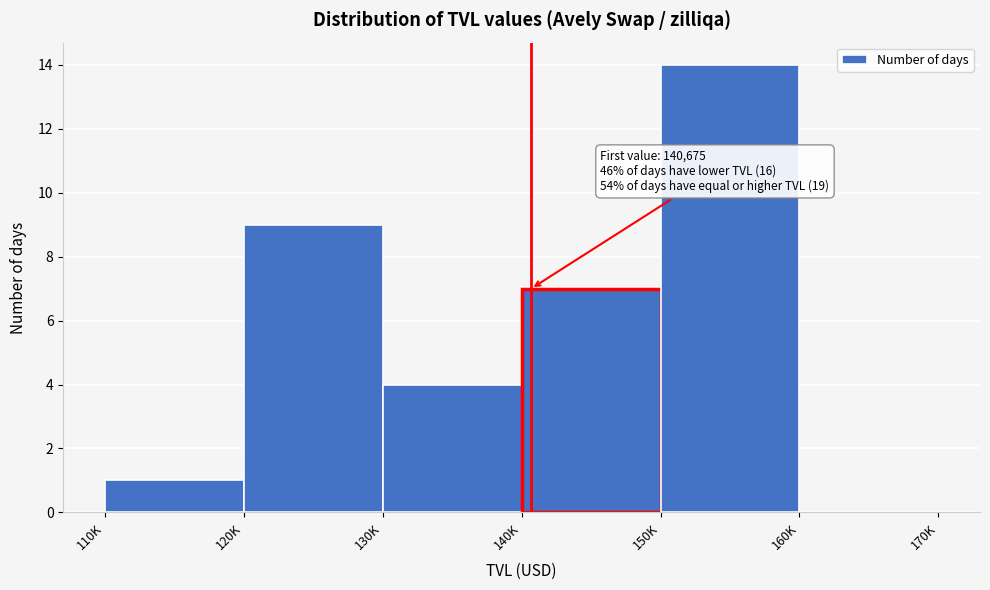

Reading left to right, list all the values displayed in this chart.

110K=1	120K=9	130K=4	140K=7	150K=14	160K=0